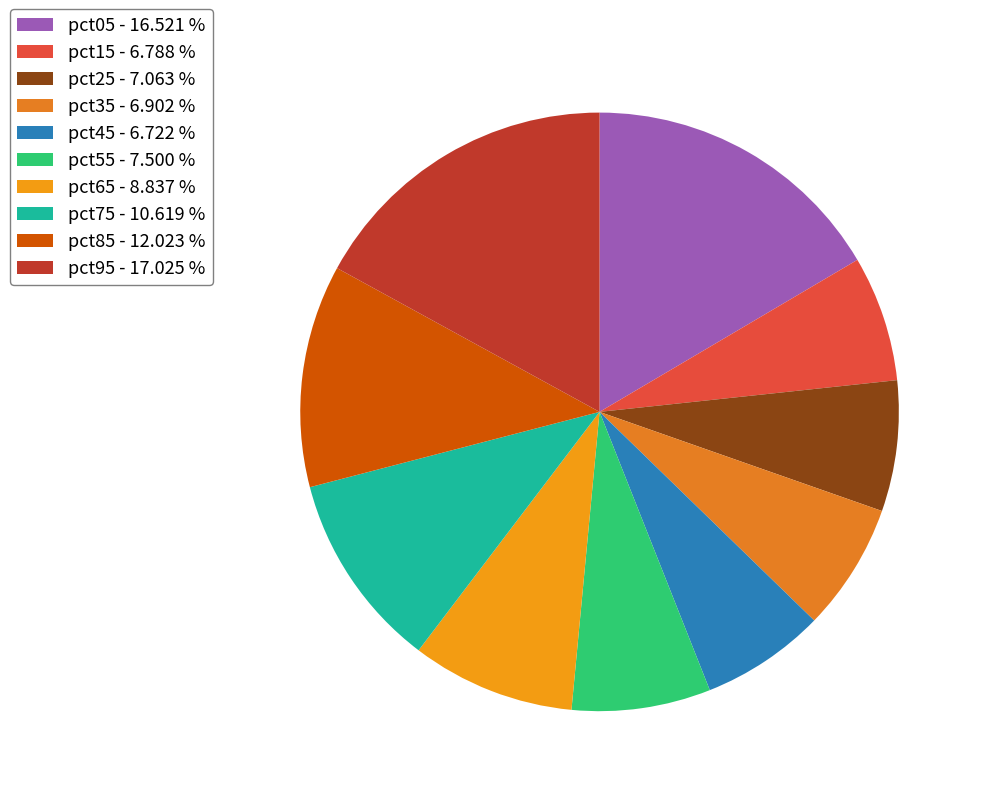

How many segments does this pie chart have?

10